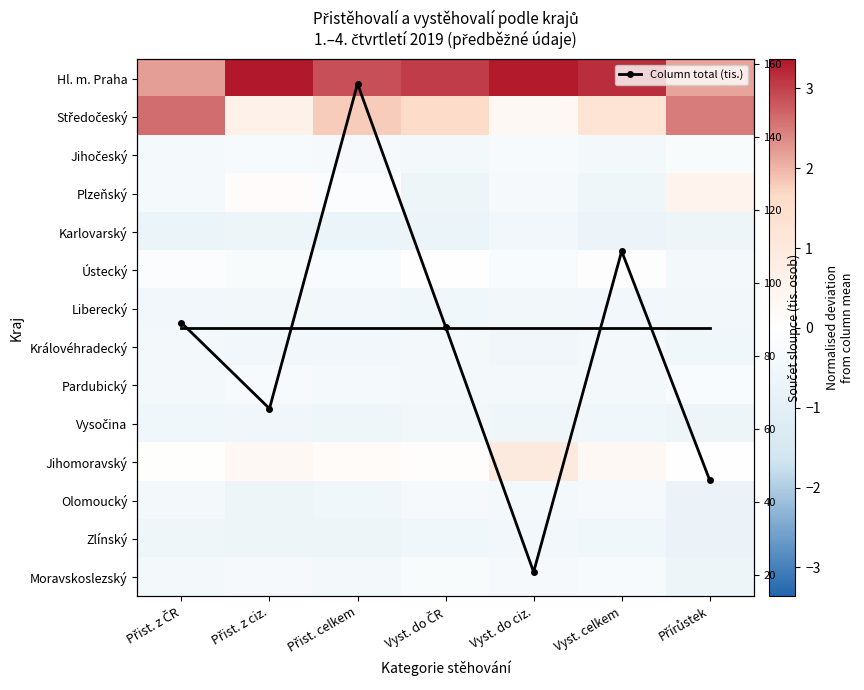

At which category is the sum across all series the highest?

Přist. celkem